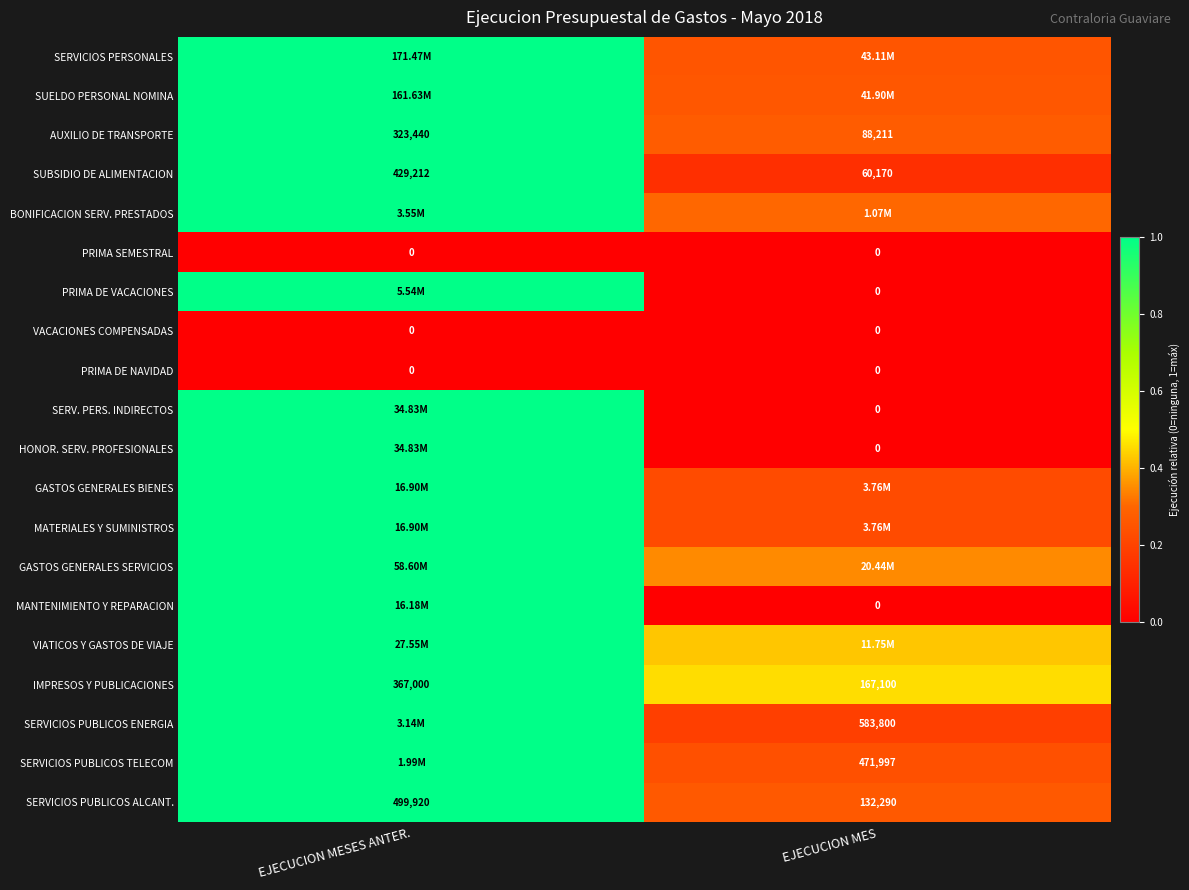

List the labels in order of IMPRESOS Y PUBLICACIONES value, smallest first.

EJECUCION MES, EJECUCION MESES ANTER.